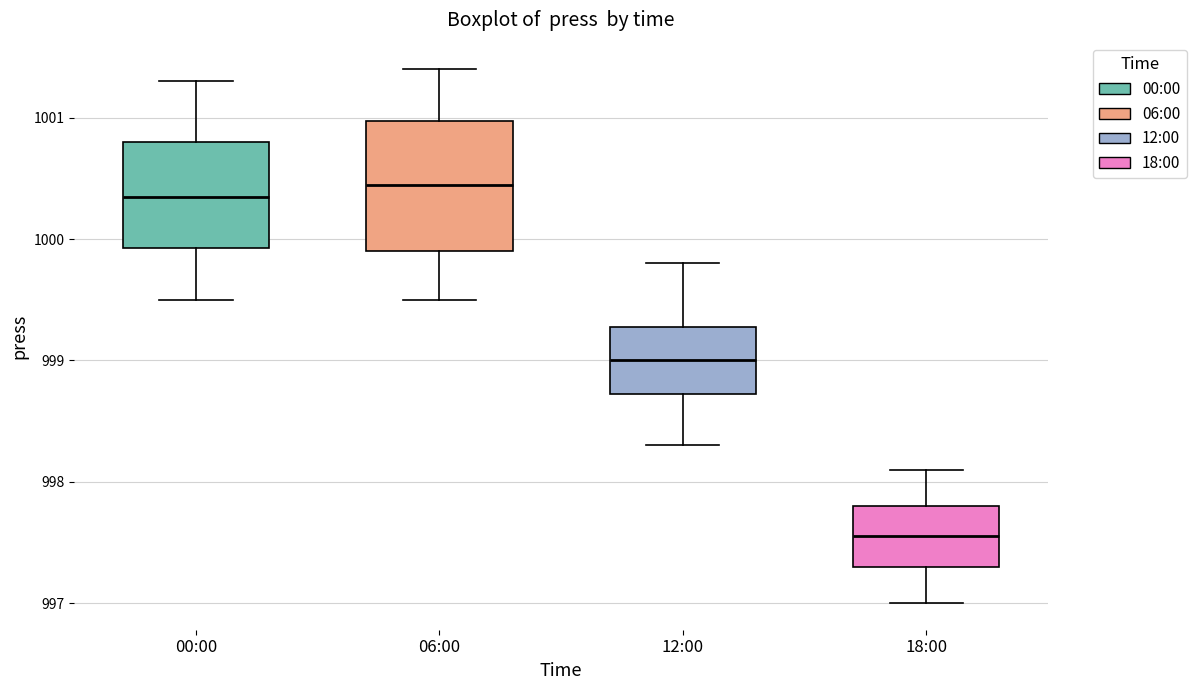

Reading left to right, transcribe this box plot: for each box, give where its median line is, the range the box spans, and where its two whiskers end, as read against the y-axis. The values are not printed on the chart, so give them approximately, as read against the axis.

00:00: median 1000.4, box 999.9 to 1000.8, whiskers 999.5 to 1001.3
06:00: median 1000.5, box 999.9 to 1001.0, whiskers 999.5 to 1001.4
12:00: median 999.0, box 998.7 to 999.3, whiskers 998.3 to 999.8
18:00: median 997.6, box 997.3 to 997.8, whiskers 997.0 to 998.1